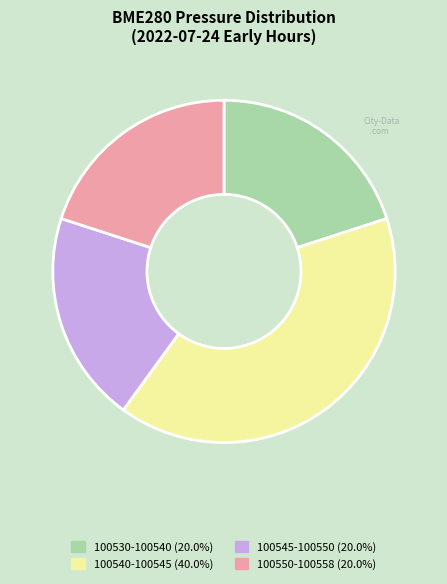

Approximately how many times larger is the value at 100550-100558 (20.0%) compared to 100540-100545 (40.0%)?

0.5